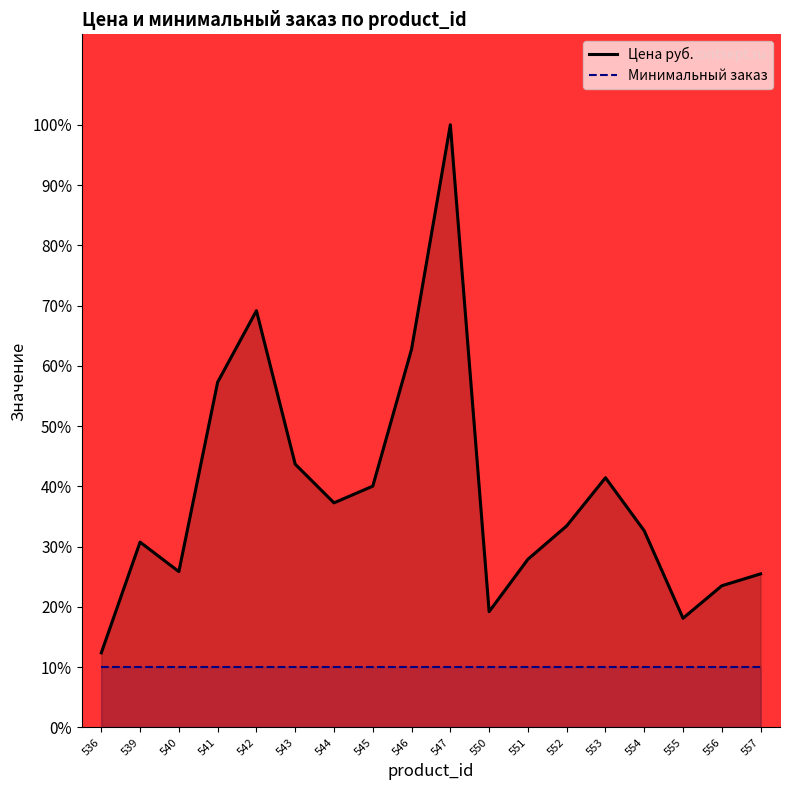

Which category has the highest value in the Минимальный заказ series?

536